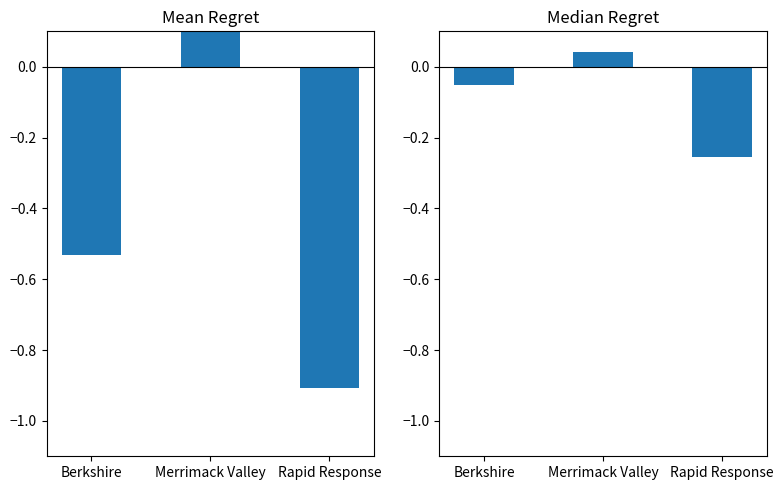

How many data points in Less than HS (relative %) are above 0?

1